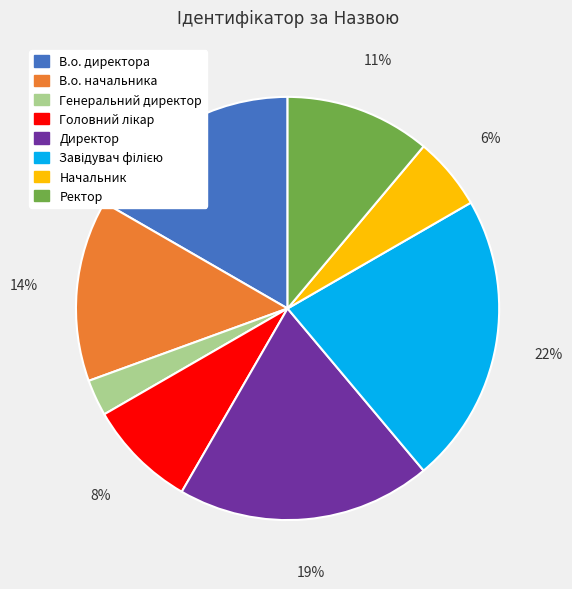

Does Директор account for over 50% of the chart?

No